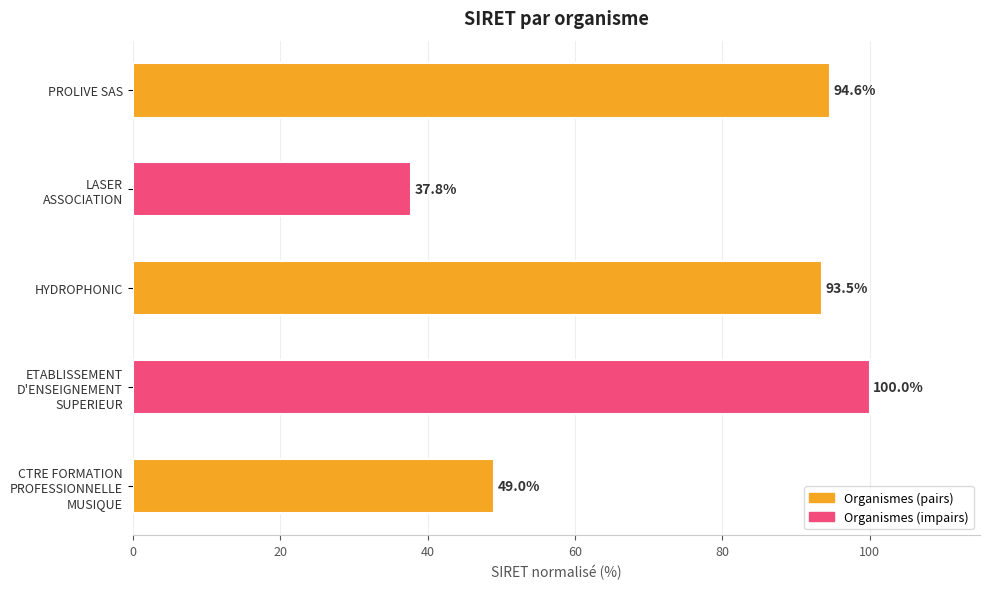

The chart shows a value of 162.9 at PROLIVE SAS. True or false?

False